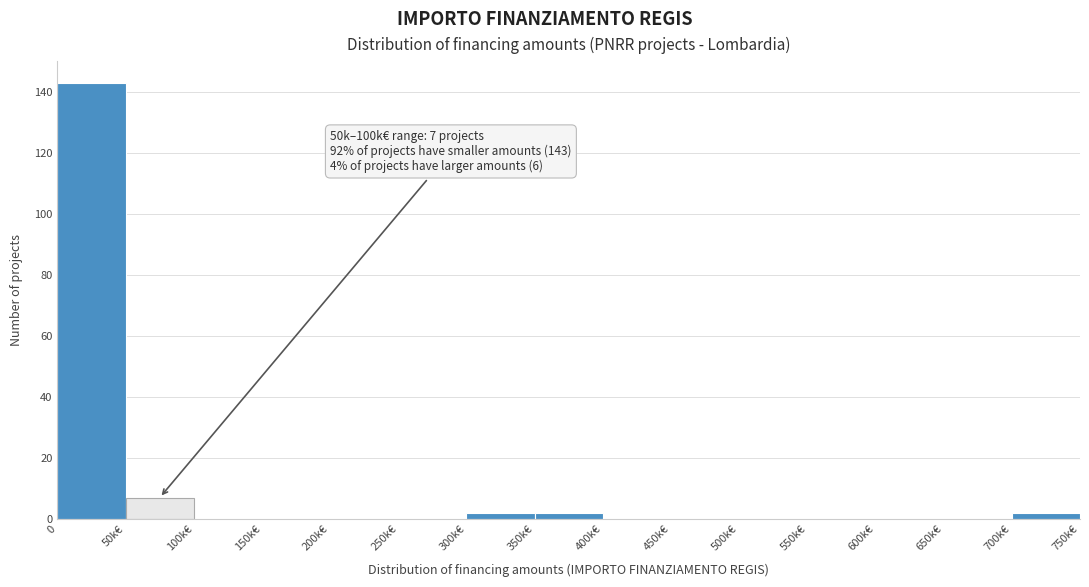

Reading left to right, what are all the values shown in this chart?

0=143	50k€=7	100k€=0	150k€=0	200k€=0	250k€=0	300k€=2	350k€=2	400k€=0	450k€=0	500k€=0	550k€=0	600k€=0	650k€=0	700k€=2